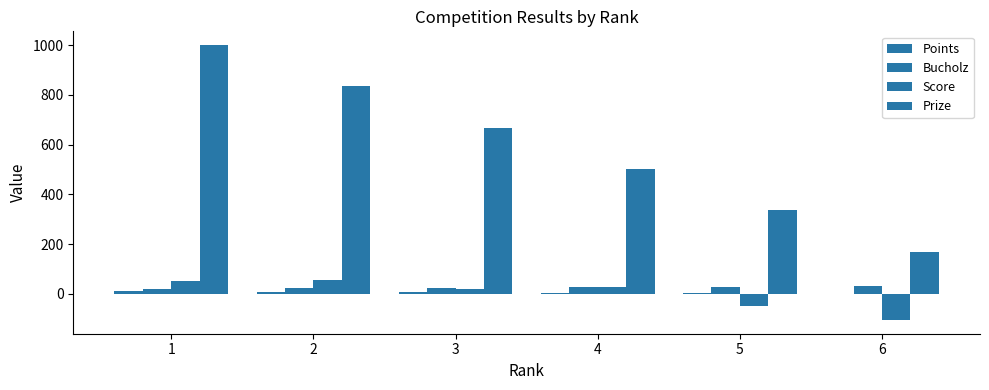

Which category has the lowest value across all series?

6